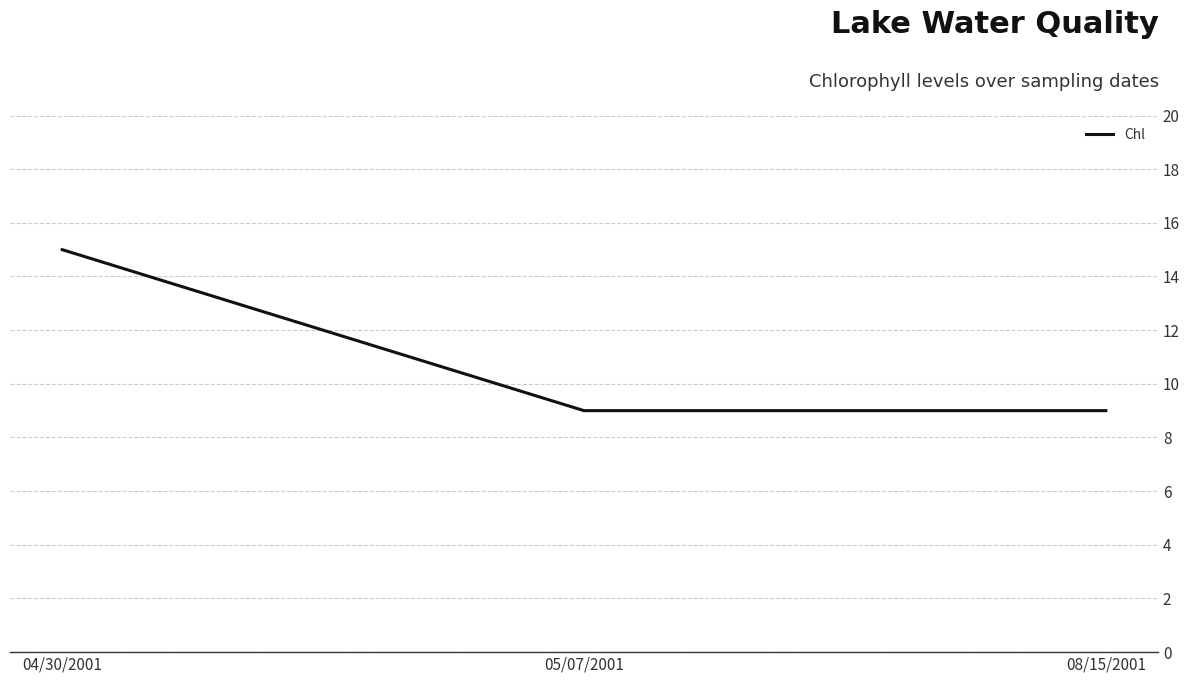

Which has a higher value, 04/30/2001 or 05/07/2001?

04/30/2001